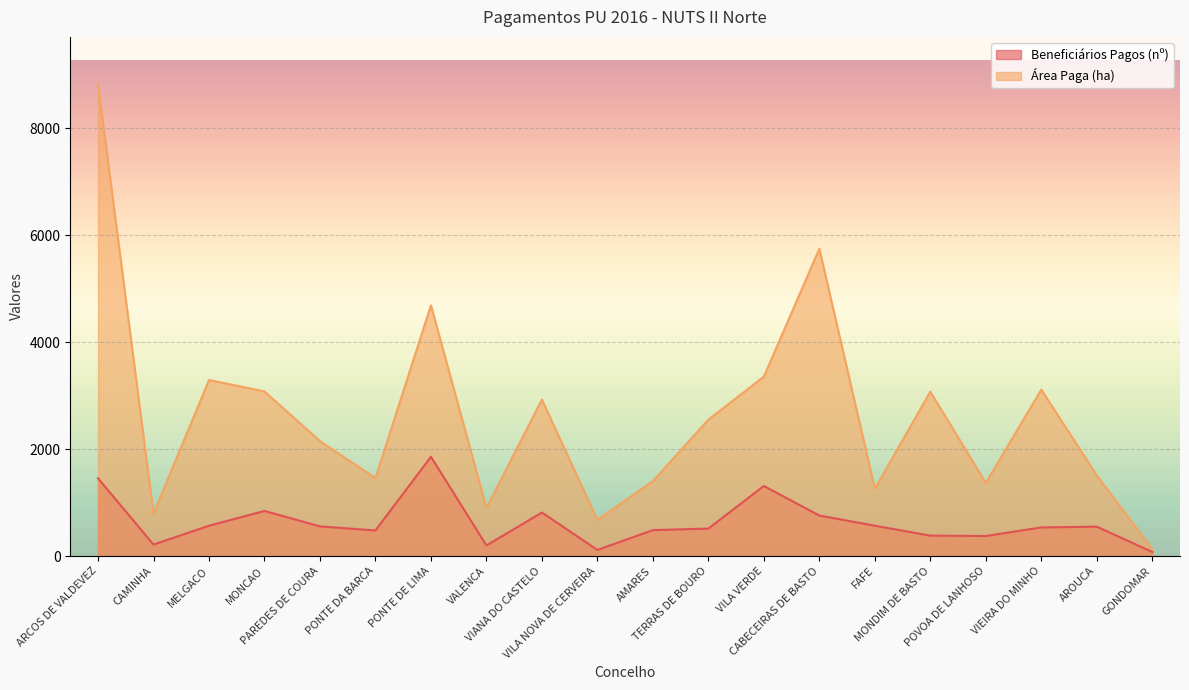

Which category has the highest value across all series?

ARCOS DE VALDEVEZ